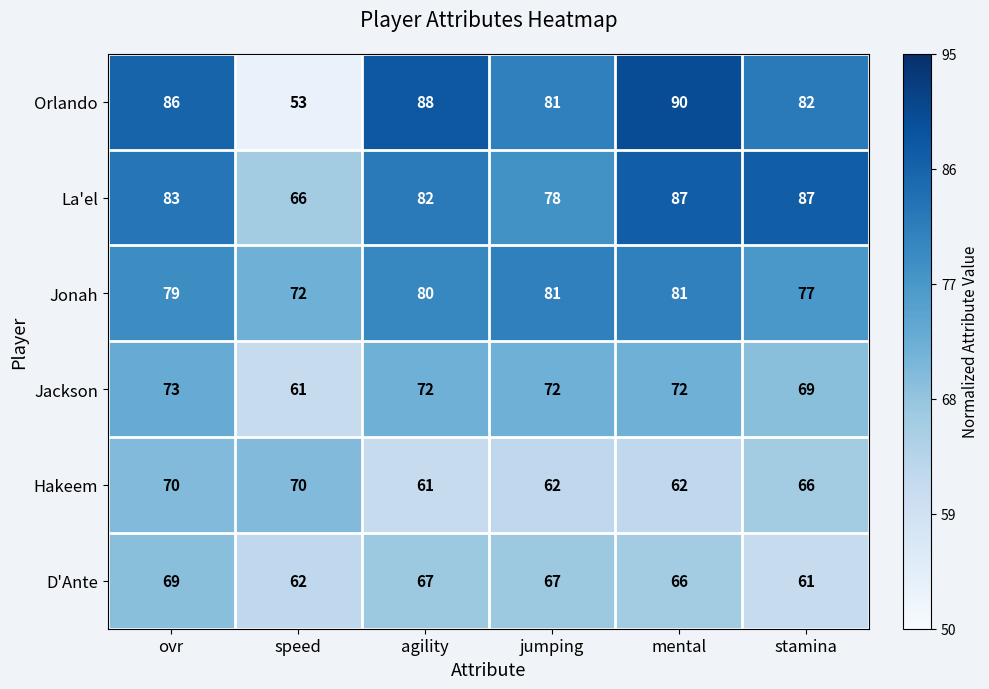

True or false: Orlando has a value of 37 at mental.

False